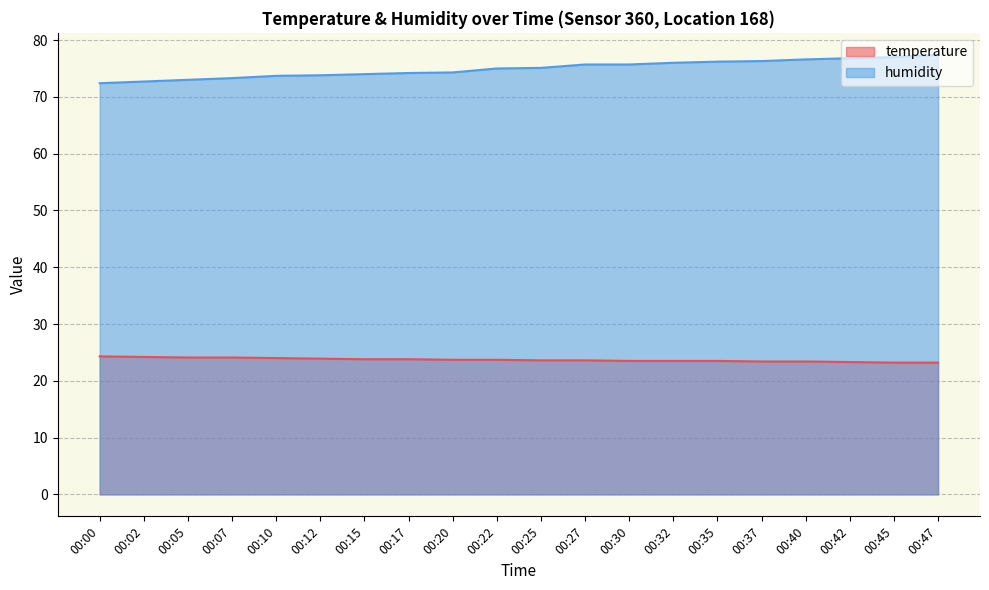

Which series has the largest total across all categories?

humidity